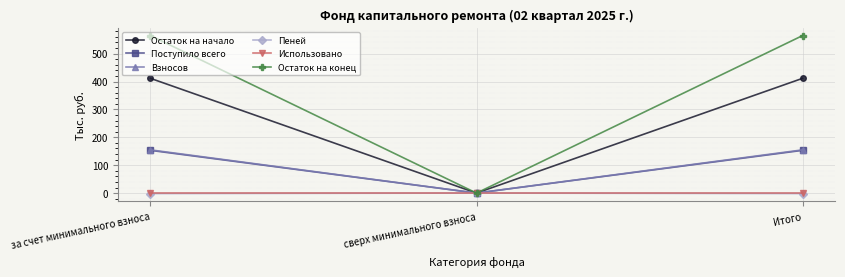

What is the label of the 1st point from the right?

Итого